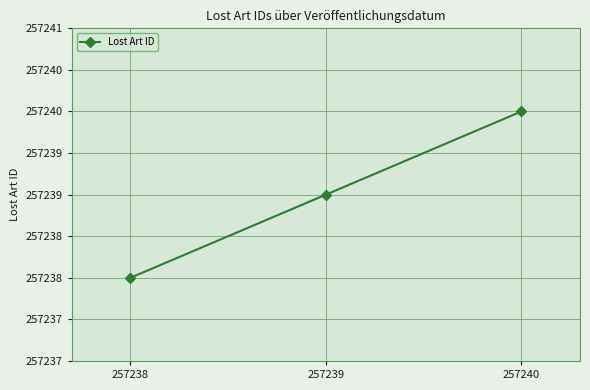

What is the greatest value displayed?

257240